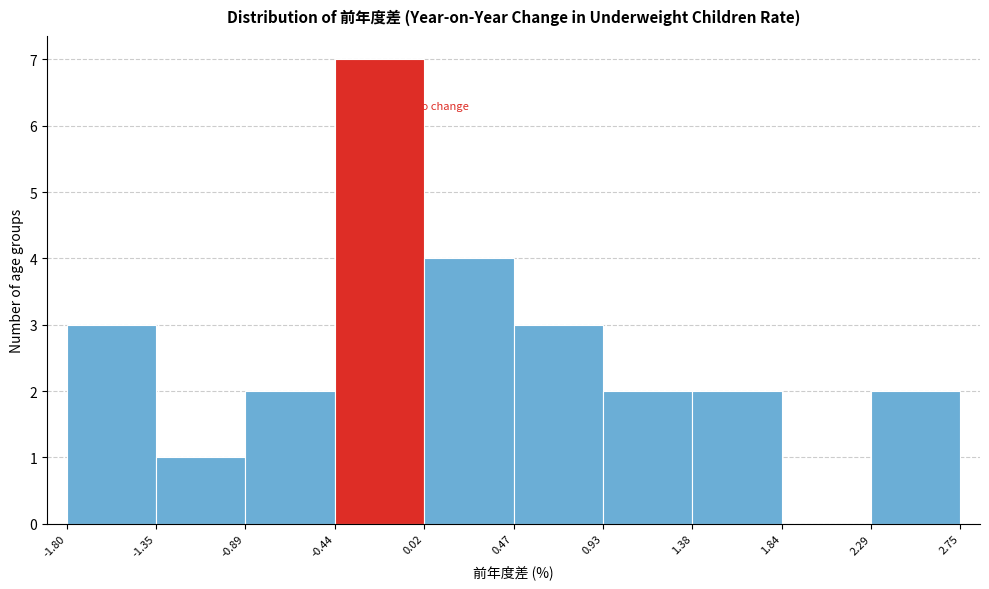

Which range on the x-axis has the tallest bar?

-0.44 to 0.02